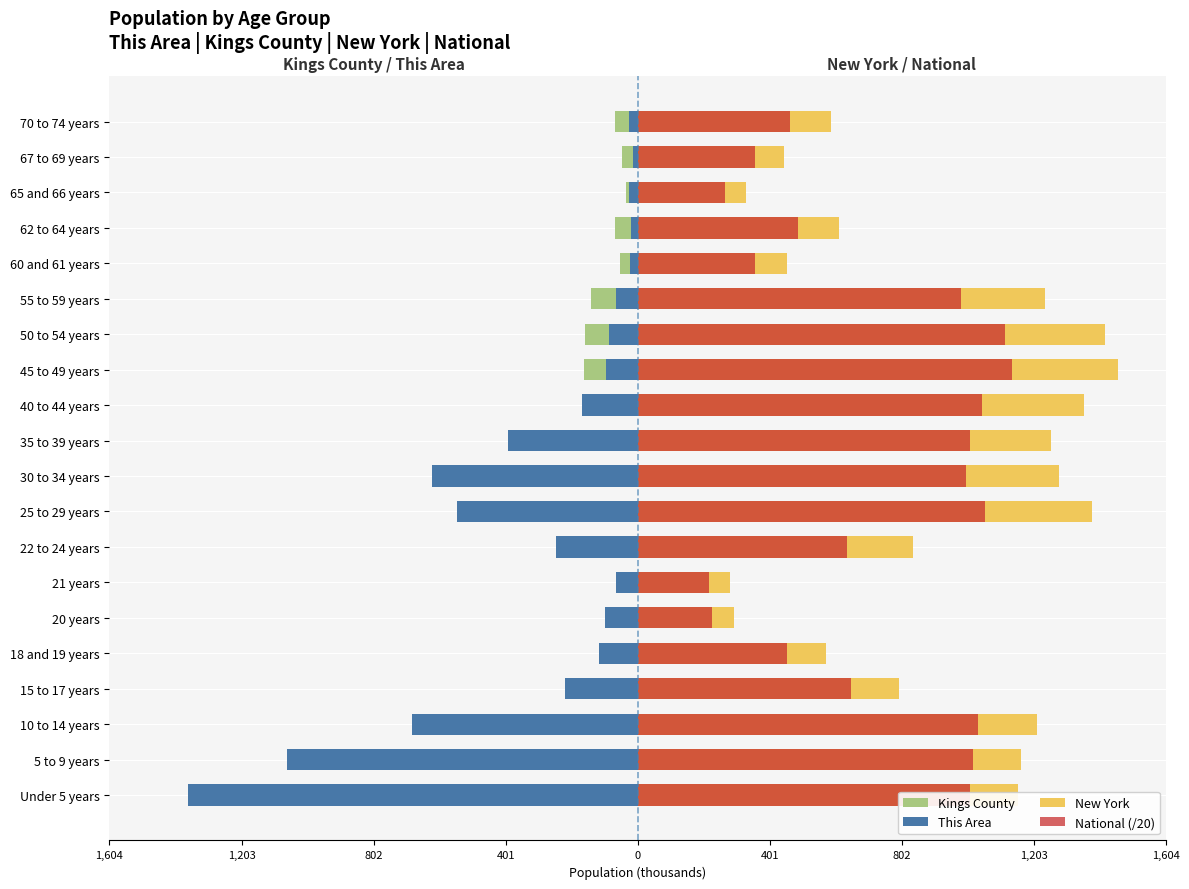

What is the difference between the maximum and minimum values in the National (/20) series?

917.7